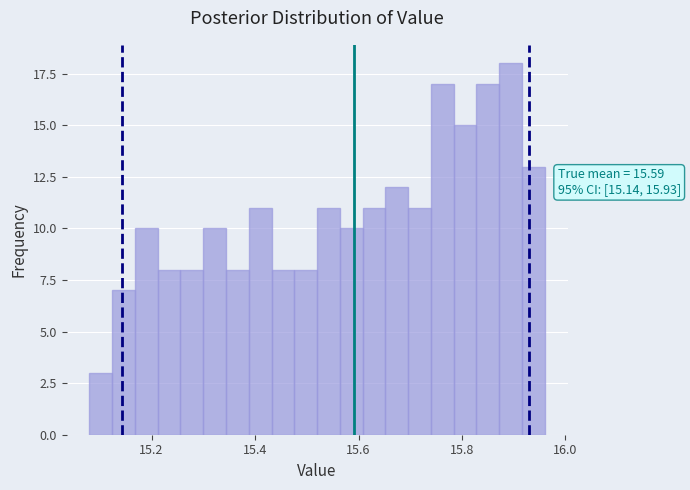

Read against the x-axis, roughly where is the centre of the tallest bar?

15.90